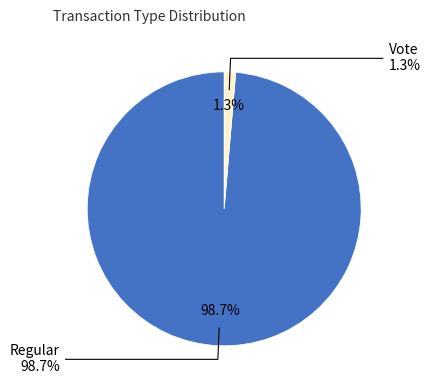

Which category has the smallest portion of the pie?

Vote